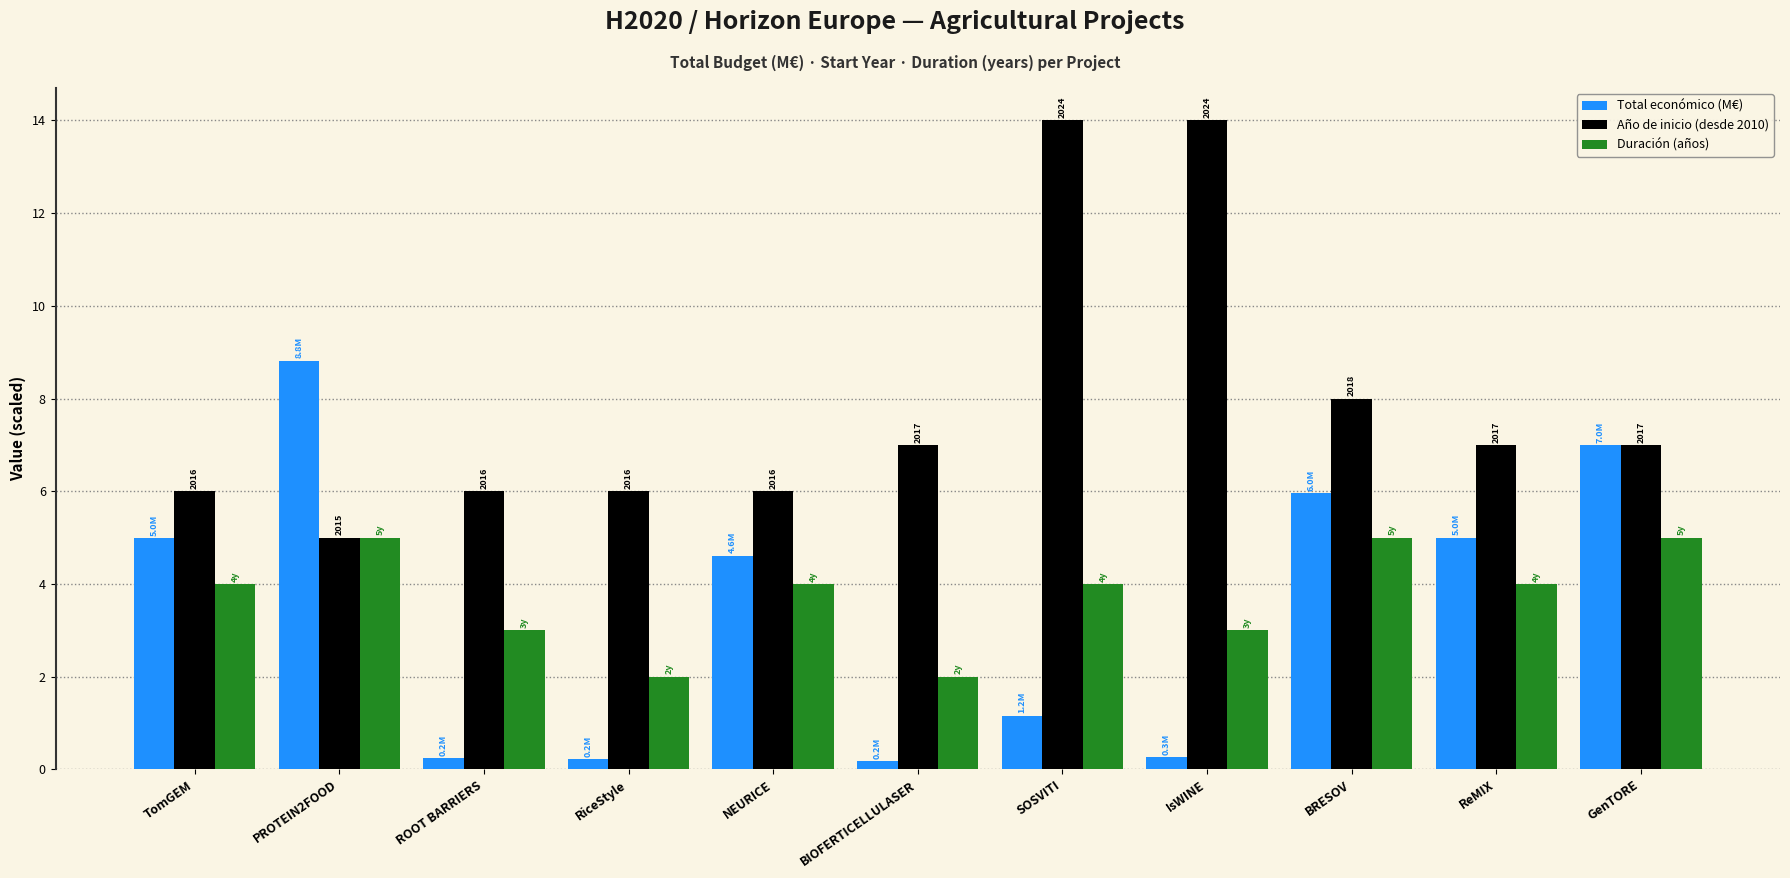

Is the value of Total económico (M€) at BIOFERTICELLULASER greater than the value of Año de inicio (desde 2010) at RiceStyle?

No